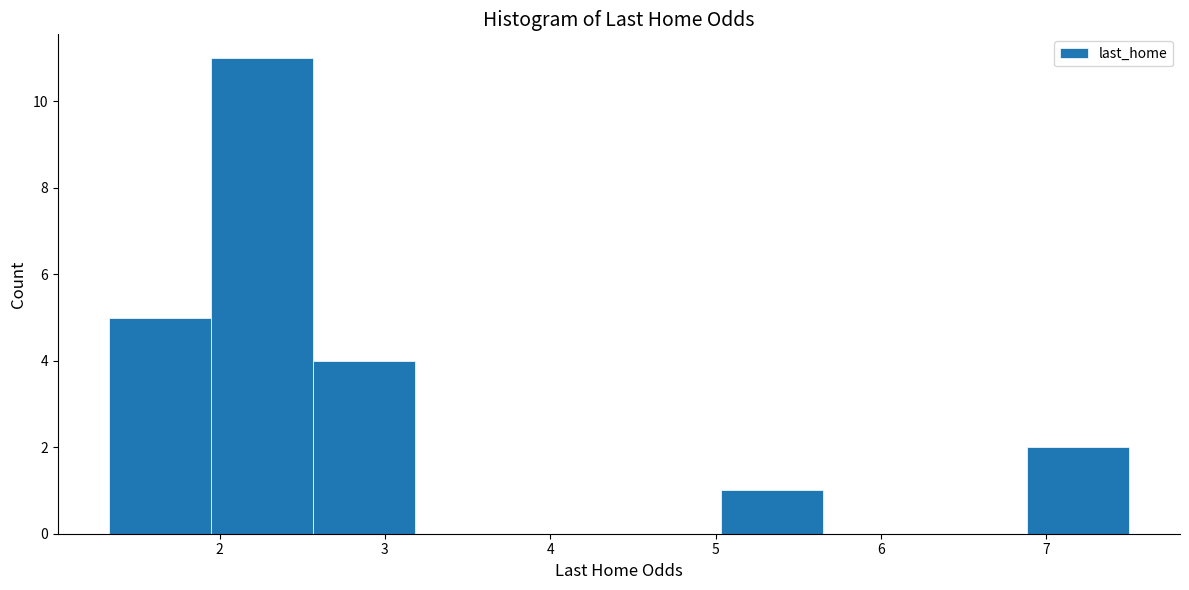

Reading left to right, list every bar in this chart as the range it spans on the x-axis followed by its height. Neither the bar edges nor the heights are printed on the chart, so give them approximately, as read against the axes.

1.3 to 1.9: 5
1.9 to 2.6: 11
2.6 to 3.2: 4
3.2 to 3.8: 0
3.8 to 4.4: 0
4.4 to 5.0: 0
5.0 to 5.6: 1
5.6 to 6.3: 0
6.3 to 6.9: 0
6.9 to 7.5: 2